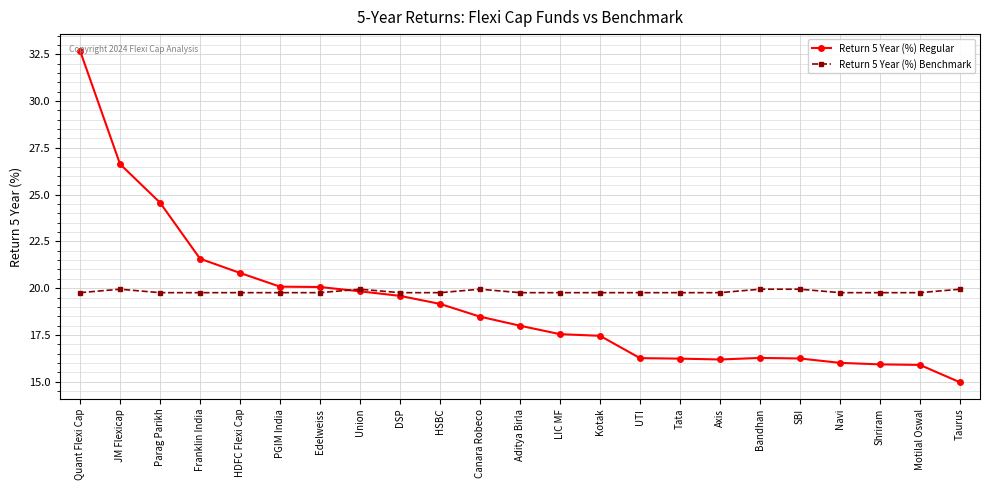

What is the highest value of the Return 5 Year (%) Benchmark series?

19.9